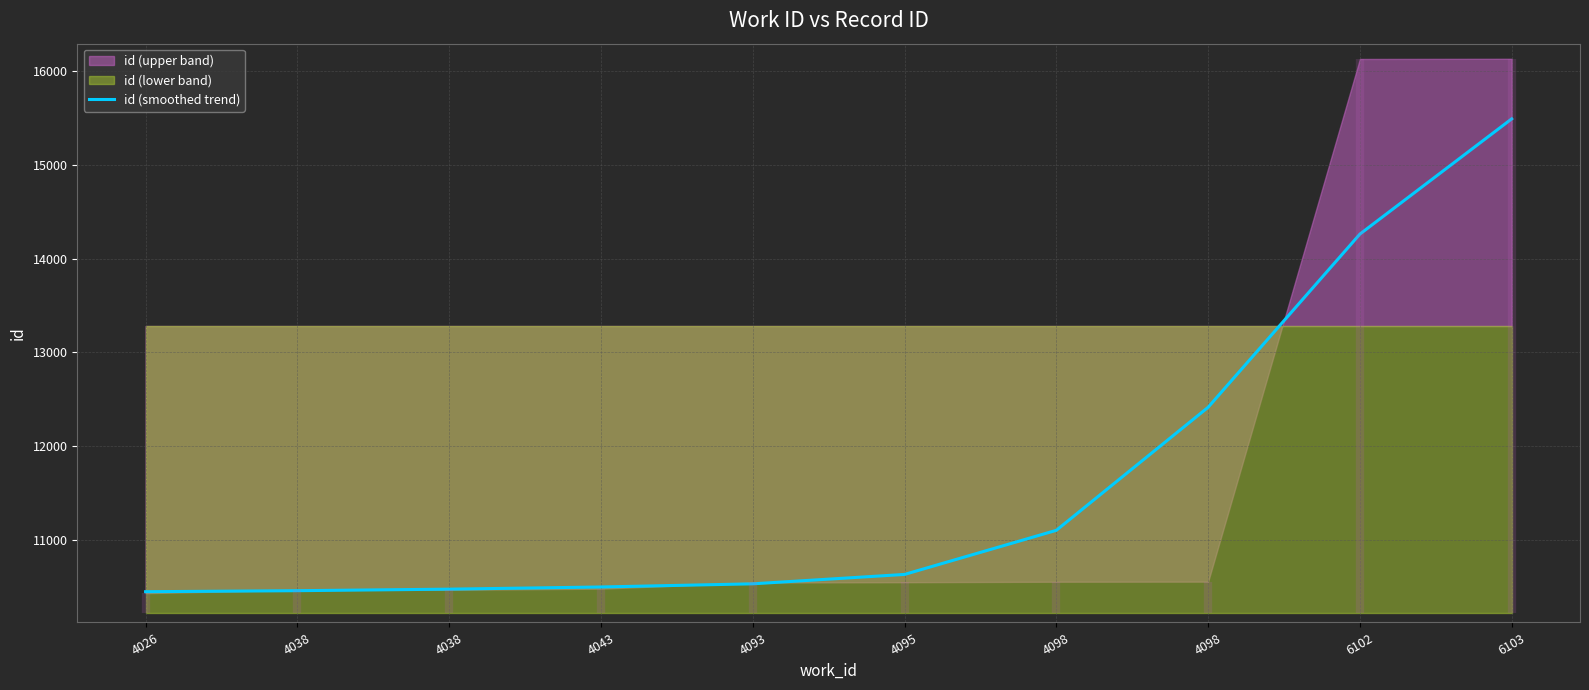

List the labels in order of value, largest first.

6103, 6102, 4098, 4098, 4095, 4093, 4043, 4038, 4038, 4026